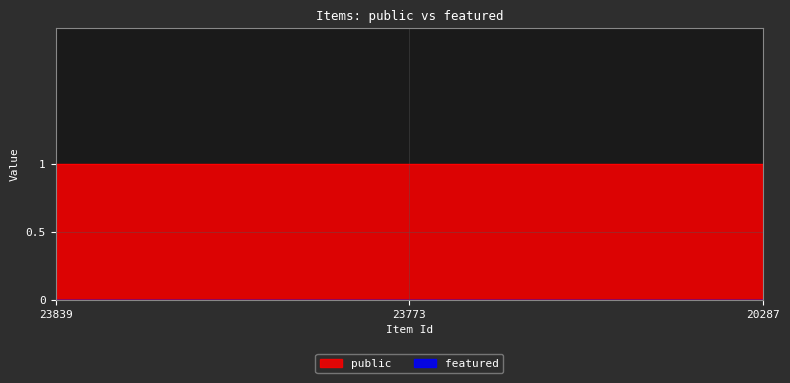

Rank the series by their maximum value, from lowest to highest.

featured, public